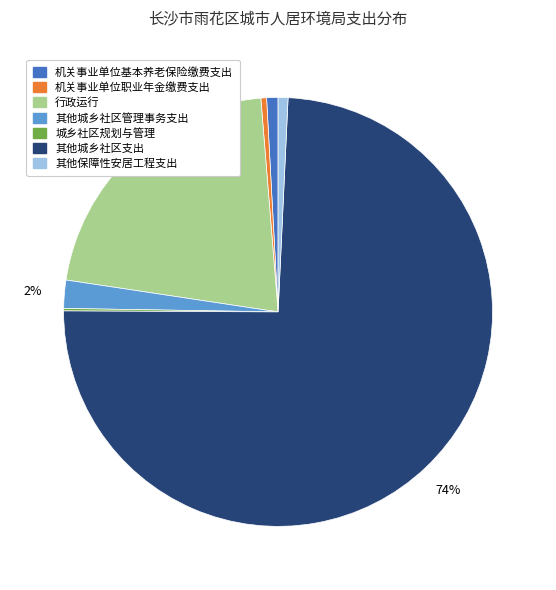

Is 其他城乡社区支出 the majority of the pie?

Yes